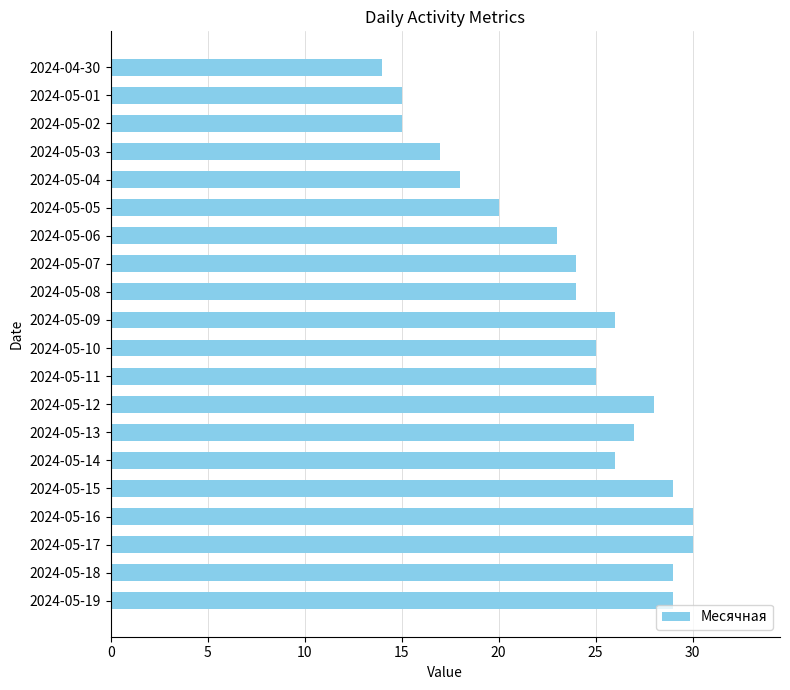

What is the difference between the maximum and minimum values?

16